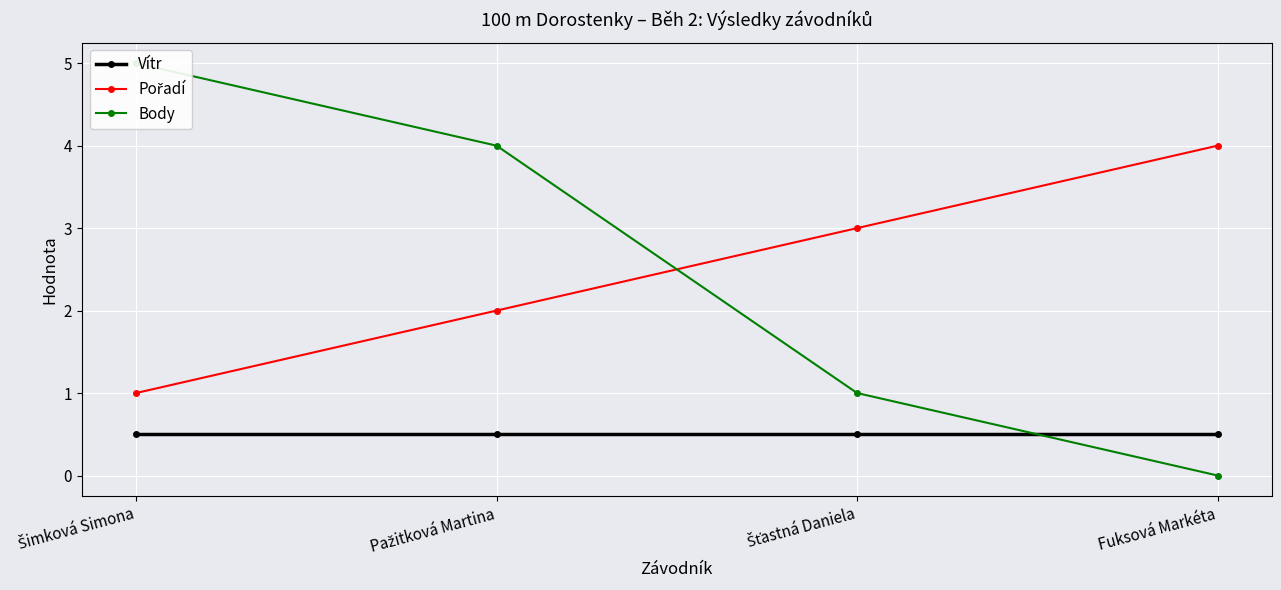

Is it true that Vítr equals 0.5 at Fuksová Markéta?

True